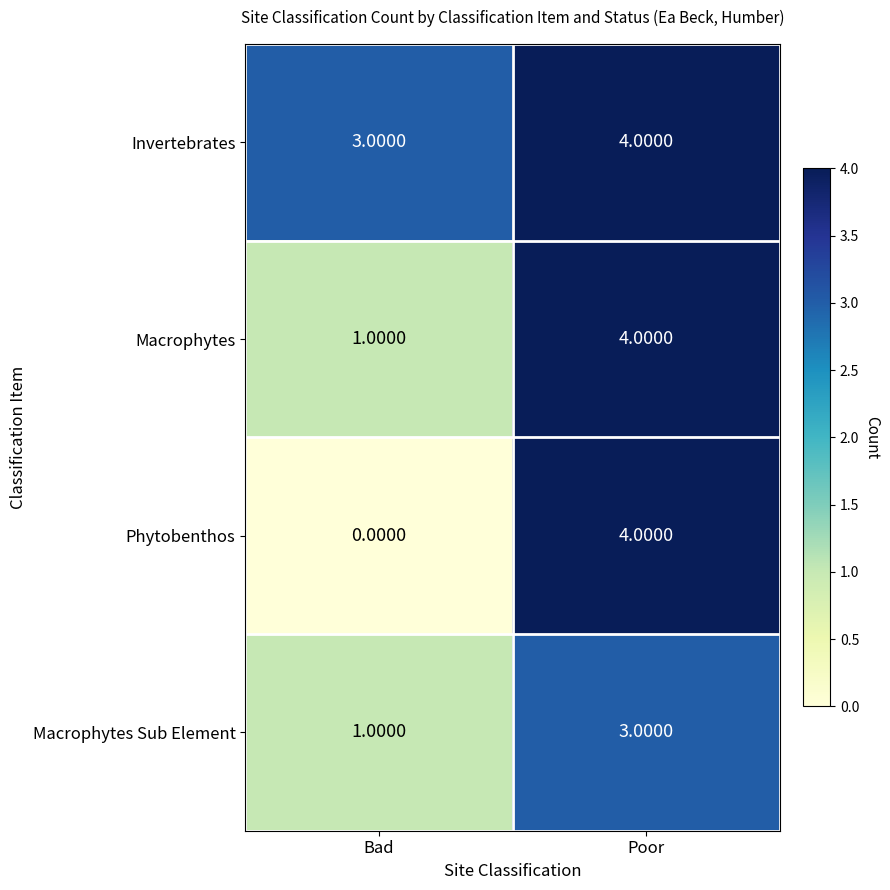

At which label does Phytobenthos reach its peak?

Poor